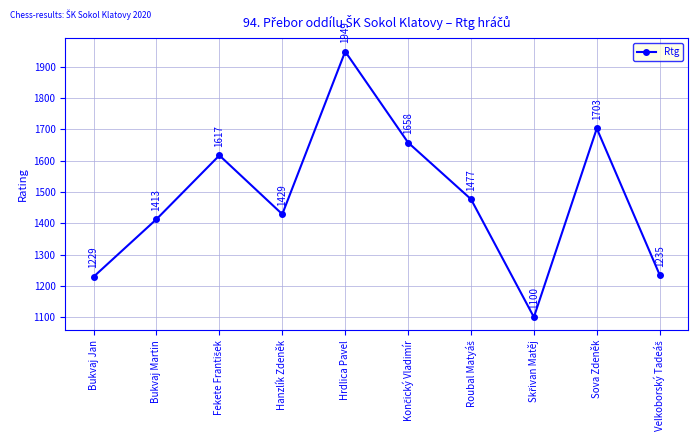

What is the maximum value shown in the chart?

1949